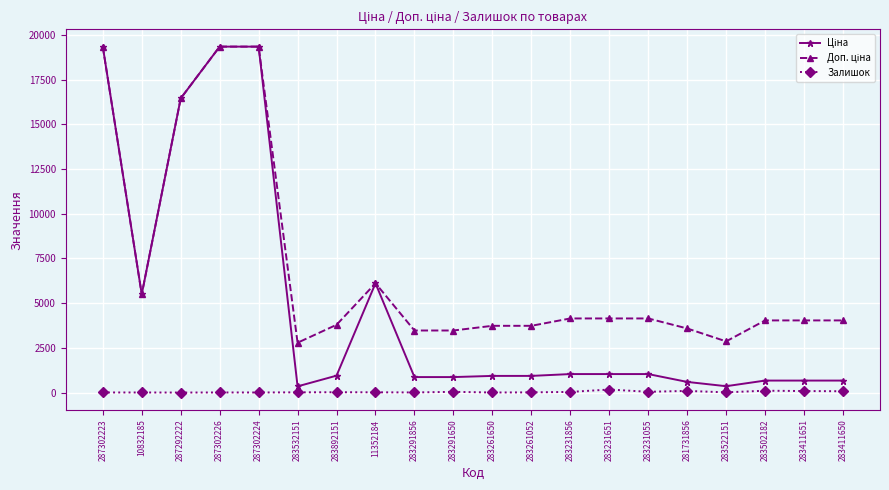

True or false: Залишок has a value of 13.0 at 283261052.

True